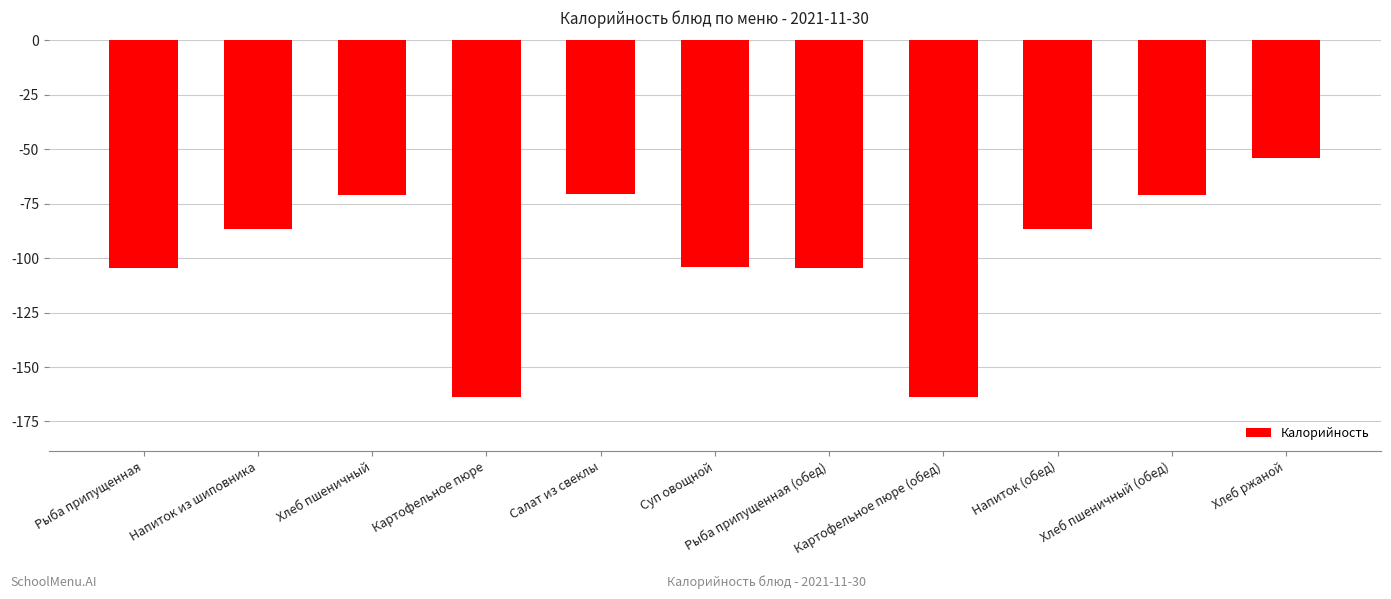

What is the change in value from Рыба припущенная to Хлеб пшеничный?

+33.7